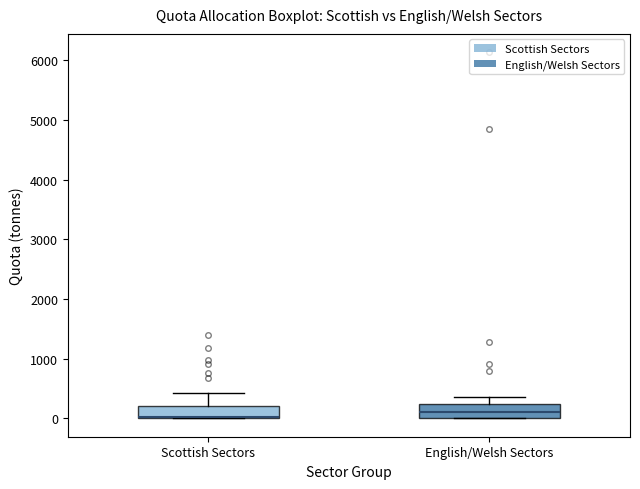

Reading left to right, read every box against the y-axis: the position of its median line, the range the box covers, and the ends of its whiskers. The values are not printed on the chart, so give them approximately, as read against the axis.

Scottish Sectors: median 0 (drawn on the box's lower edge), box 0 to 200, whiskers 0 to 400
English/Welsh Sectors: median 100, box 0 to 200, whiskers 0 to 400